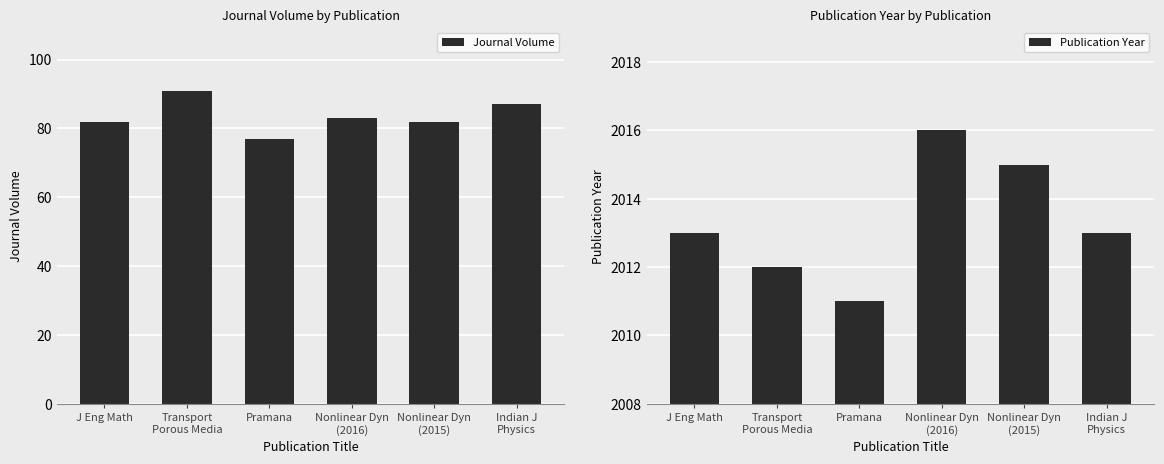

Which series has the widest spread of values?

Journal Volume